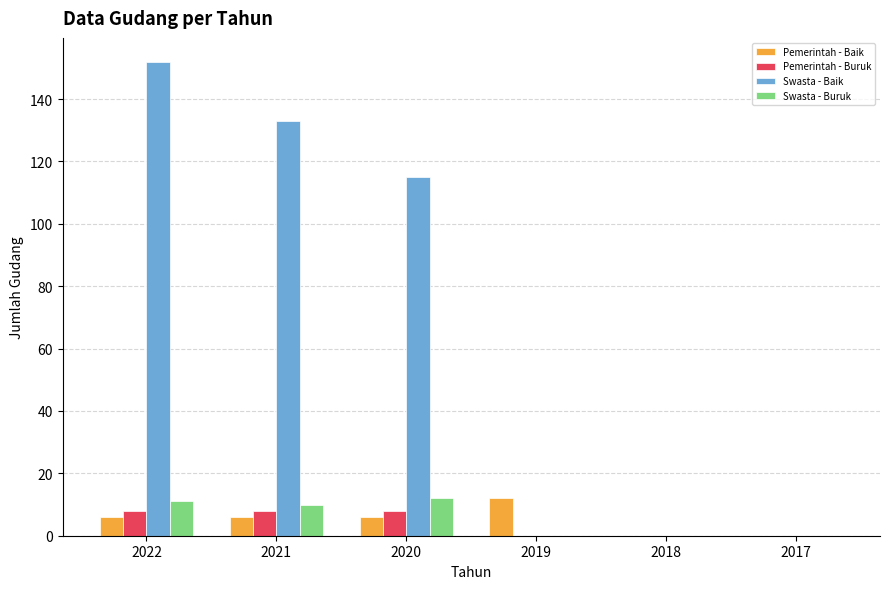

What is the sum of the Pemerintah - Buruk values at 2021 and 2018?

8